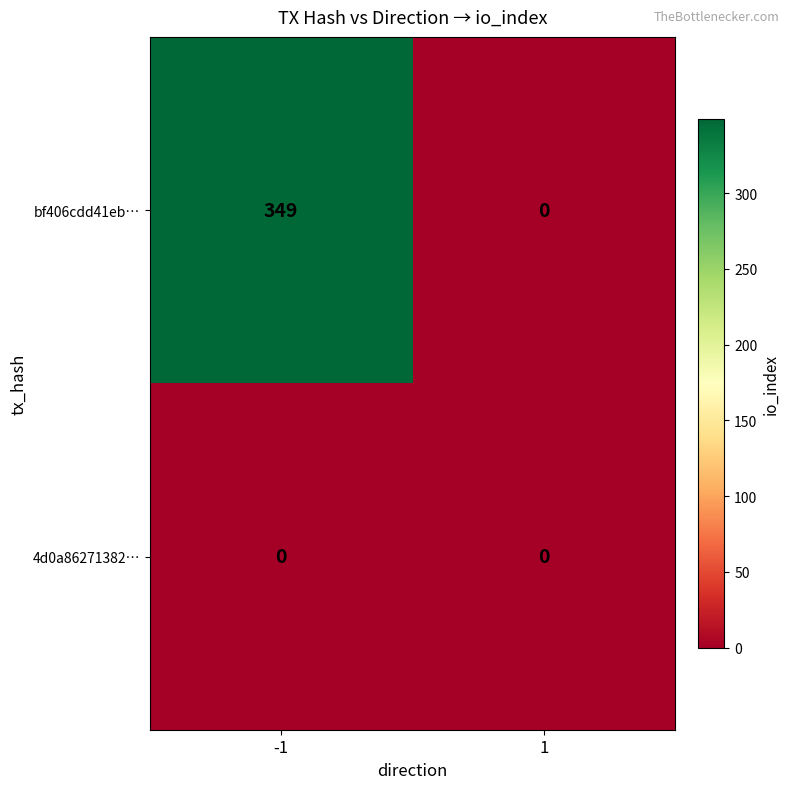

The value of bf406cdd41eb… at -1 is 494. True or false?

False